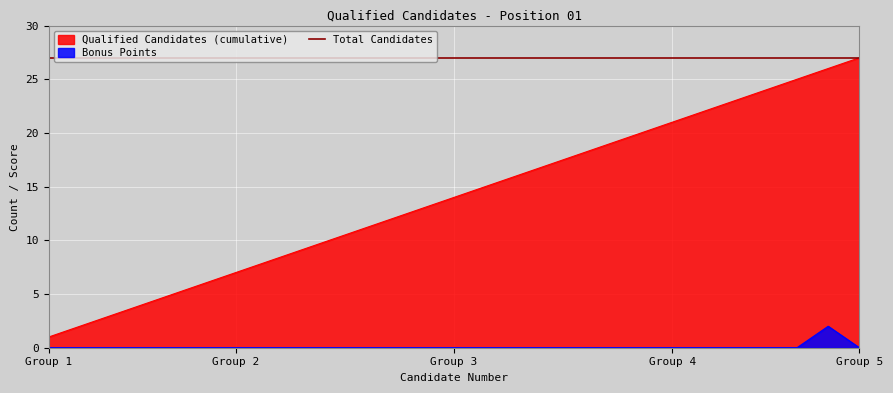

True or false: Bonus Points and Qualified Candidates (cumulative) cross at least once.

False